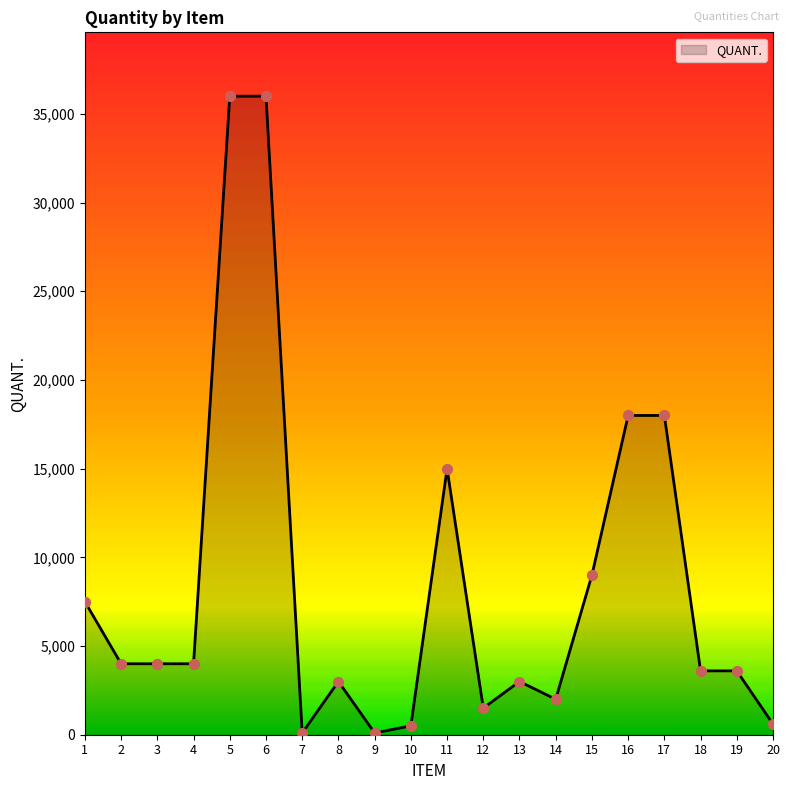

Approximately how many times larger is the value at 1 compared to 10?

15.0